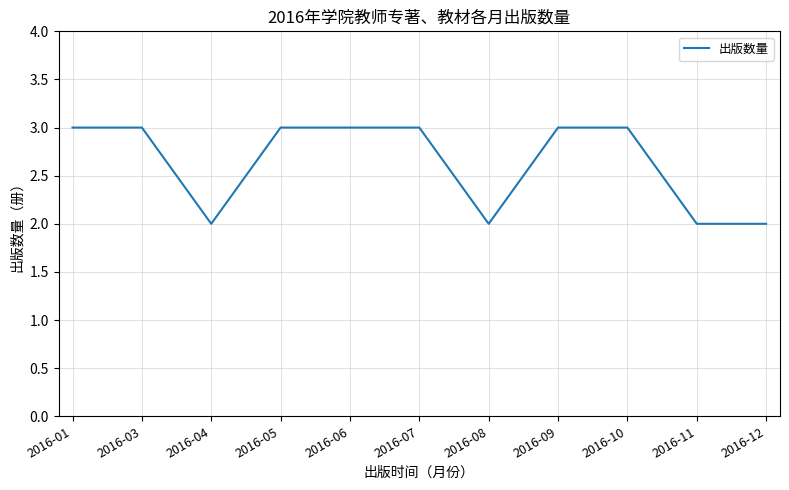

What value does the data have at 2016-11?

2